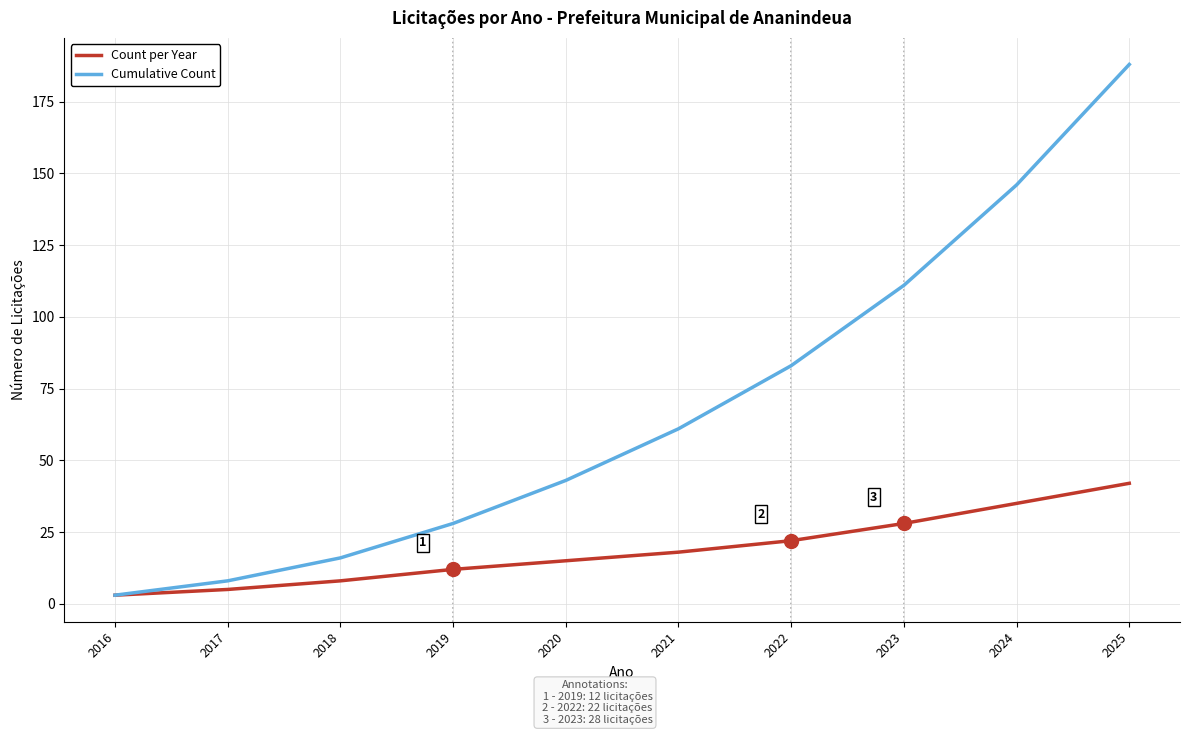

The value of Count per Year at 2022 is 22. True or false?

True